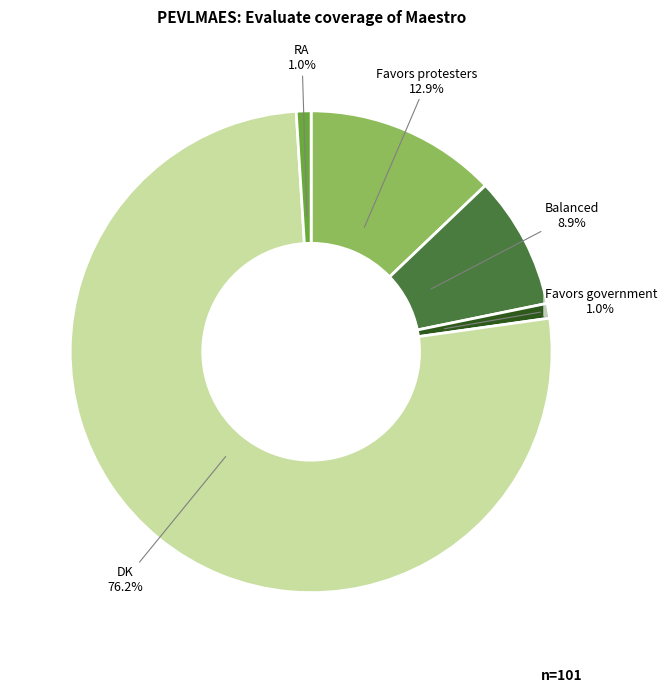

To the nearest percent, what percentage of the pie is Favors government?

1%